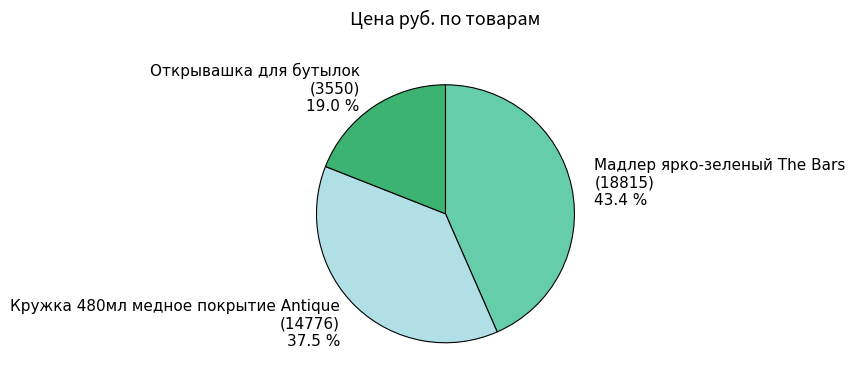

Which category has the smallest portion of the pie?

Открывашка для бутылок (3550)